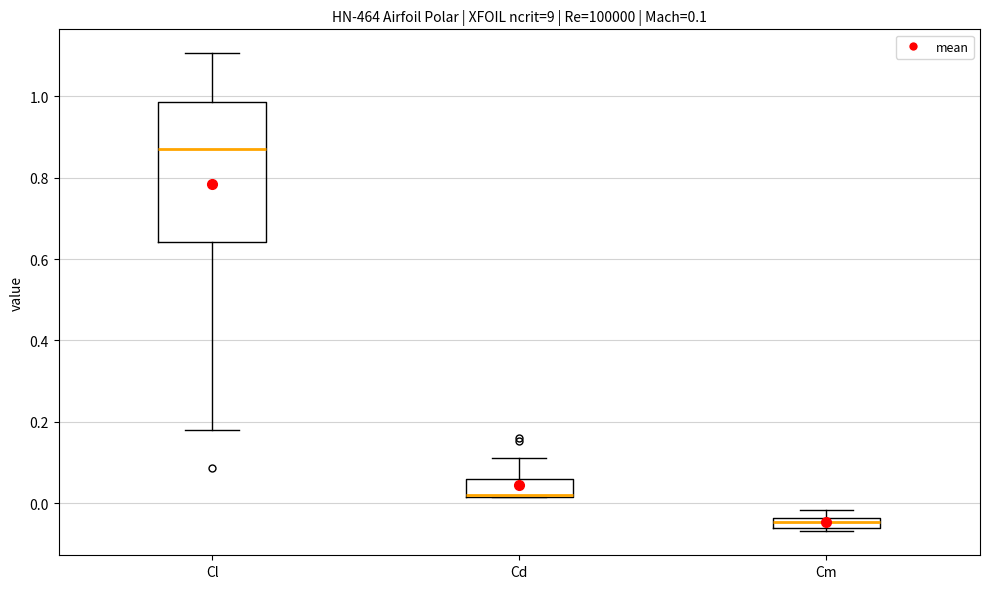

Which box is the tallest, from its lower edge to its upper edge?

Cl